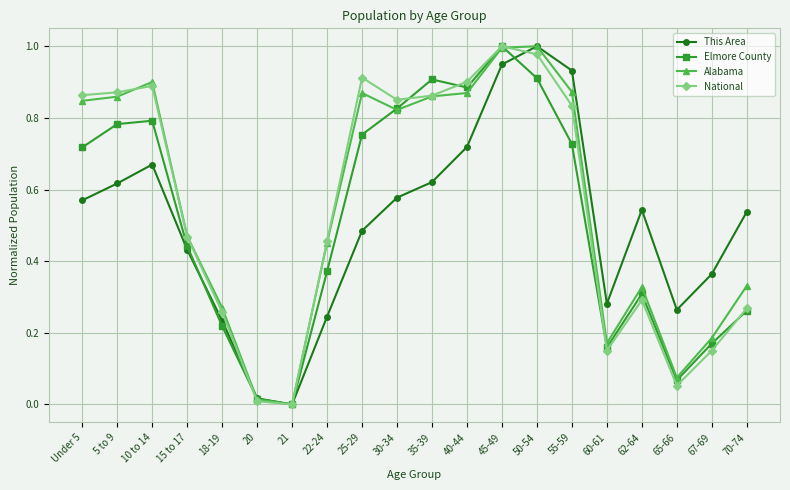

What is the sum of all Alabama values?

11.2